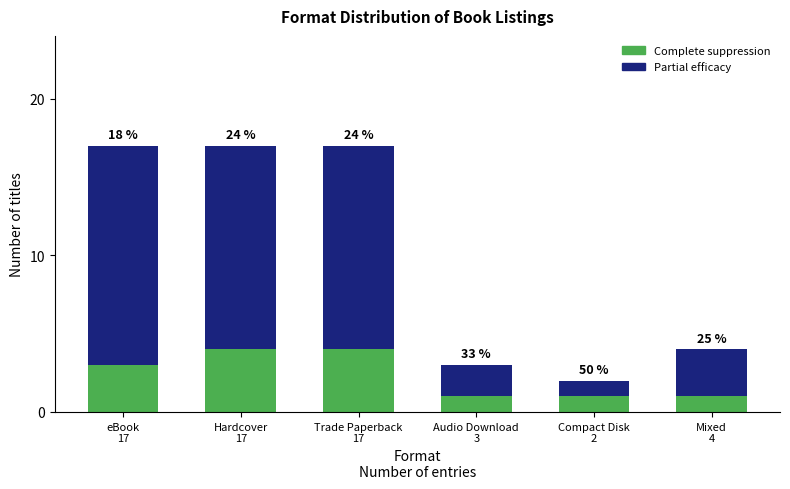

Does the chart contain stacked bars?

Yes